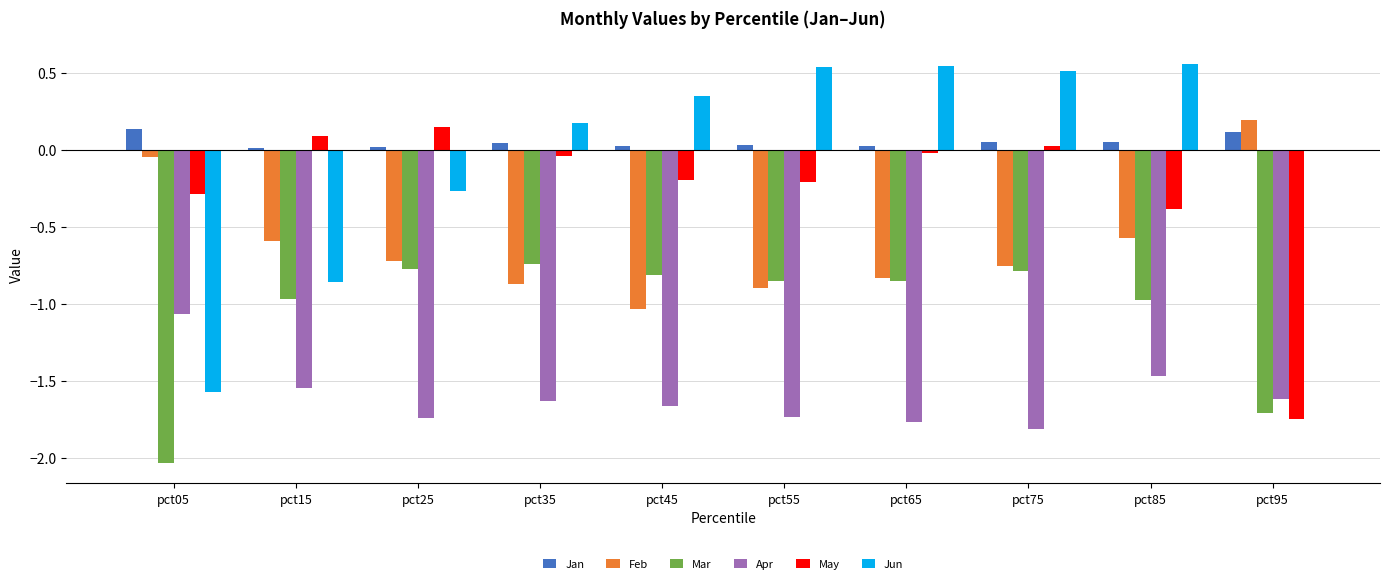

What is the sum of all May values?

-2.6